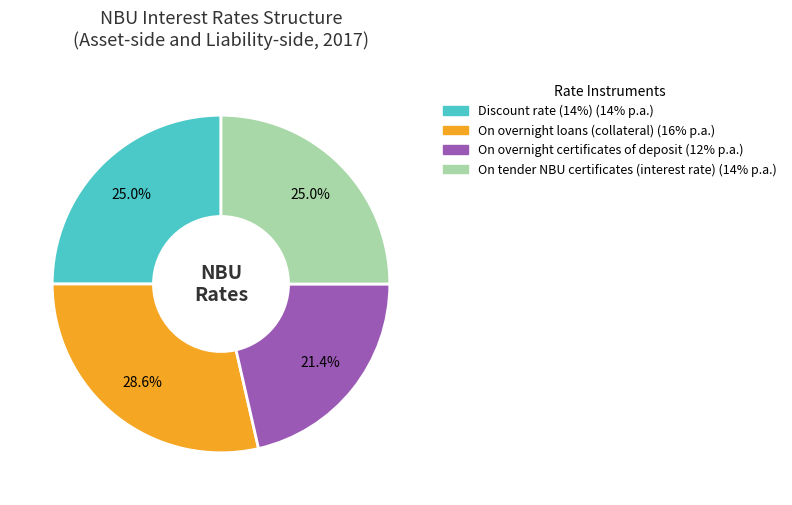

How many segments does this pie chart have?

4